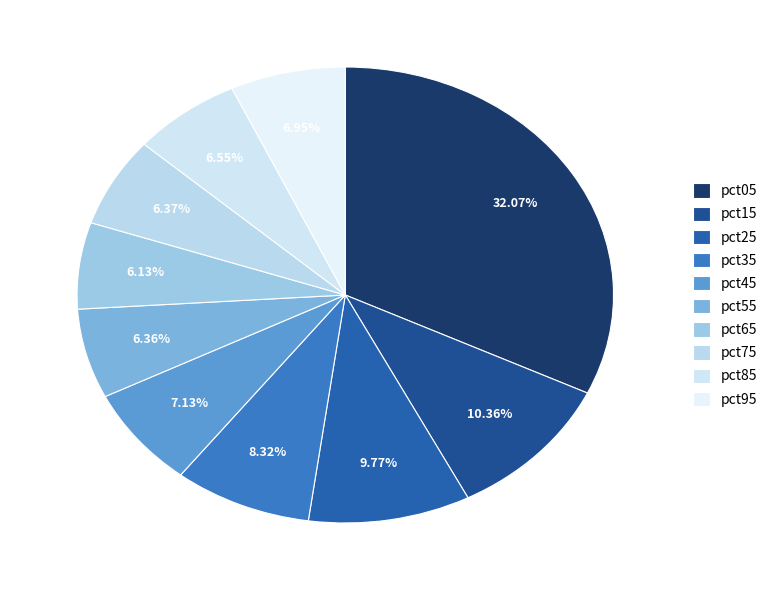

How many slices are in this pie chart?

10